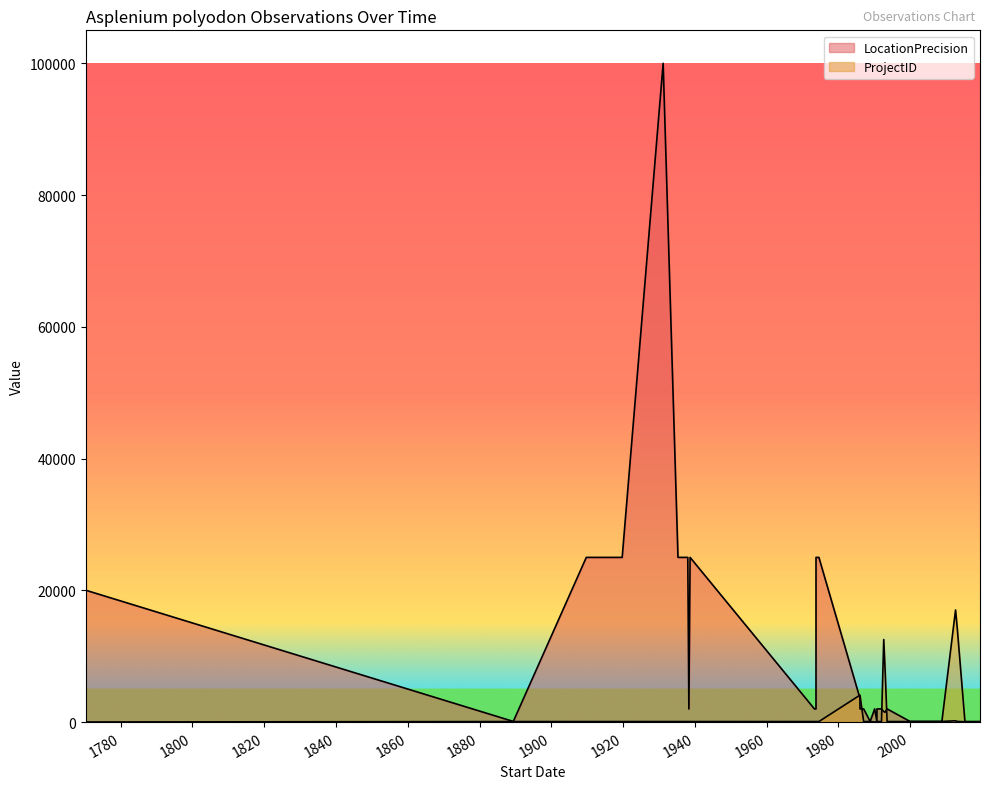

True or false: LocationPrecision has a value of 1223 at 1993-07-25.

False